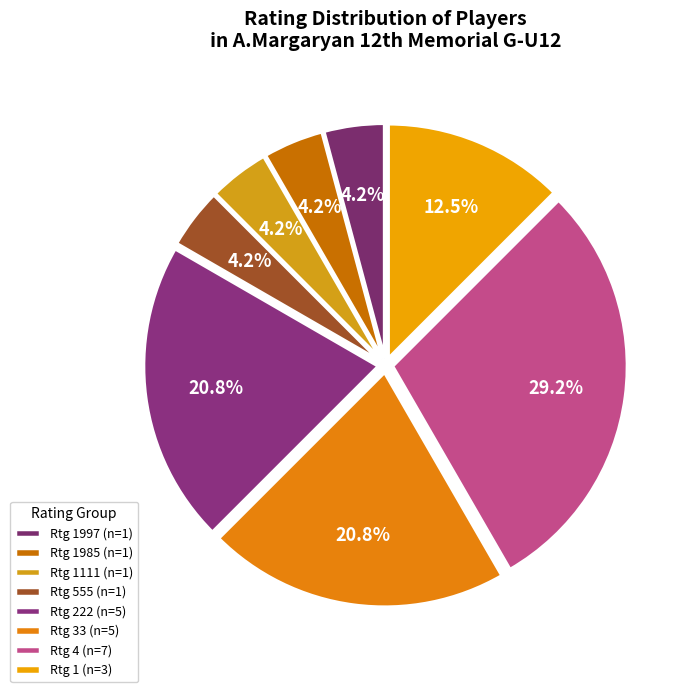

How many segments does this pie chart have?

8